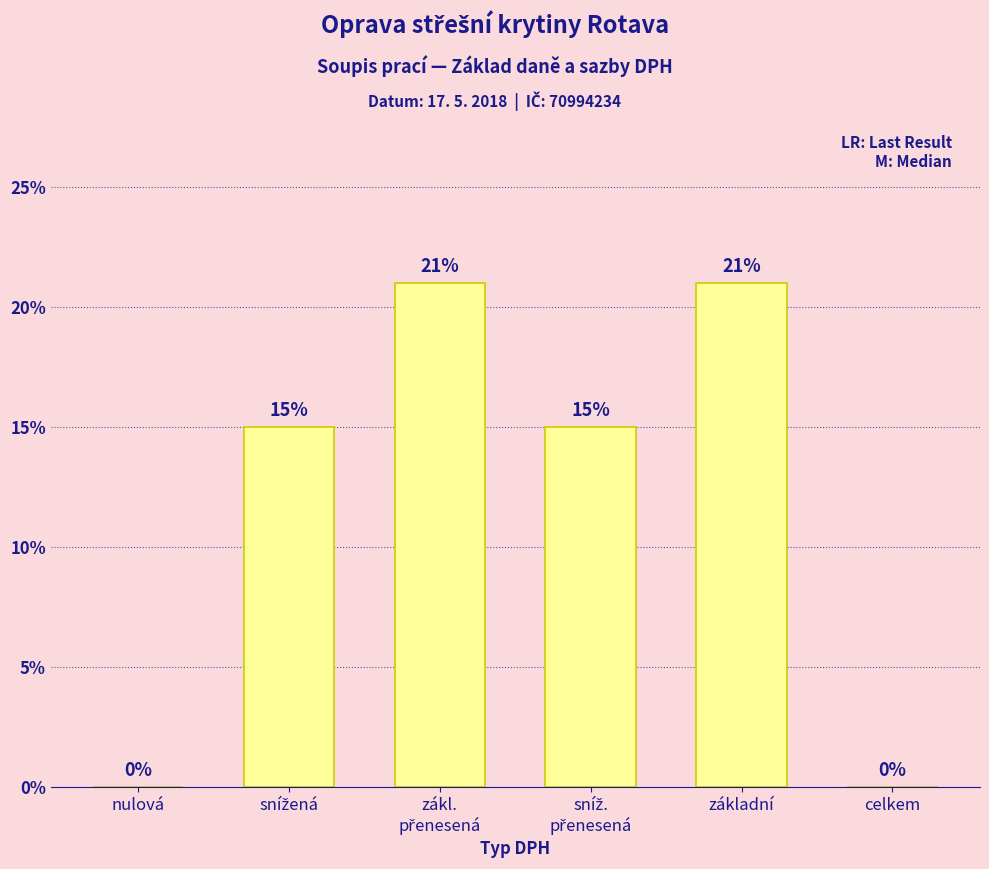

What is the approximate value at základní?

21